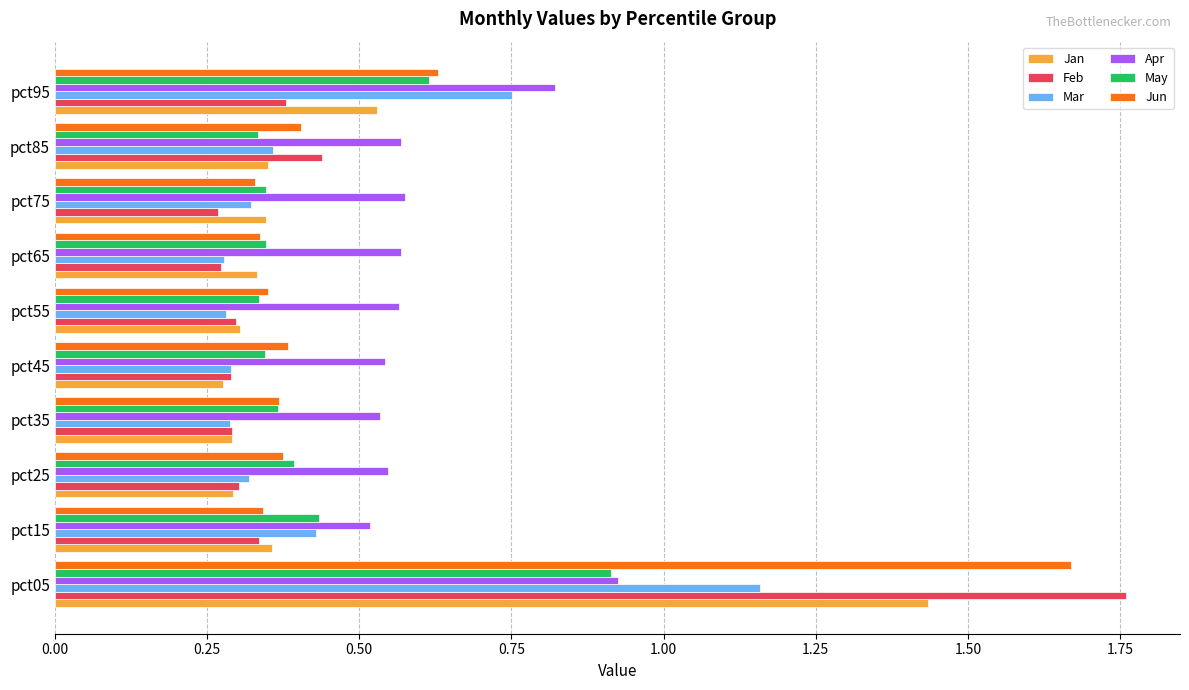

How many Jun values are between 0 and 1?

9